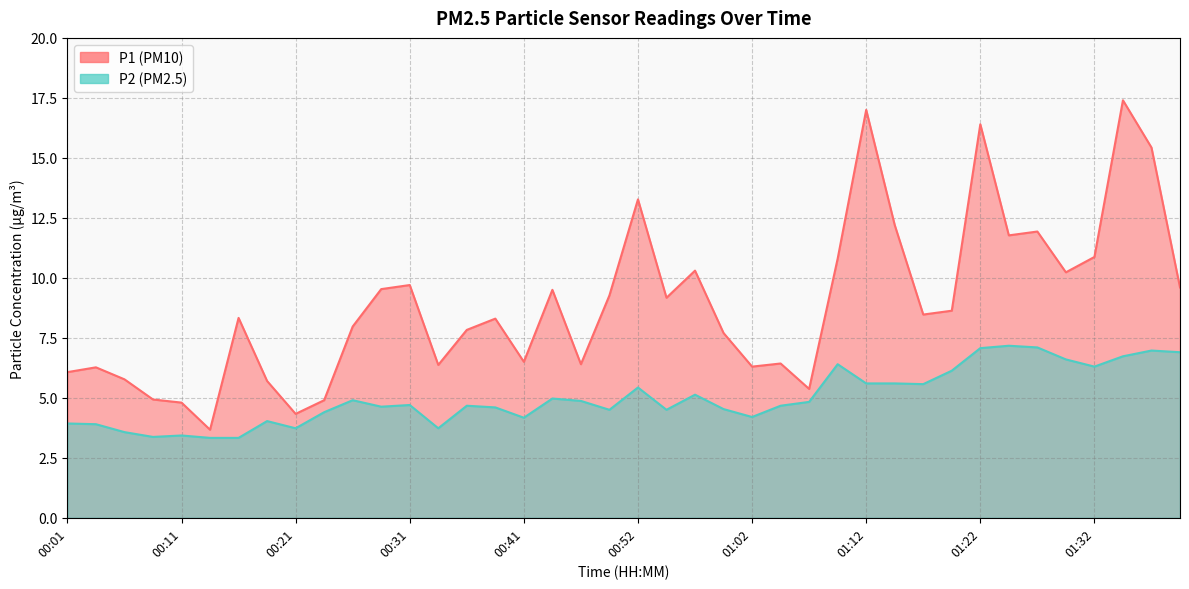

Which series has the largest total across all categories?

P1